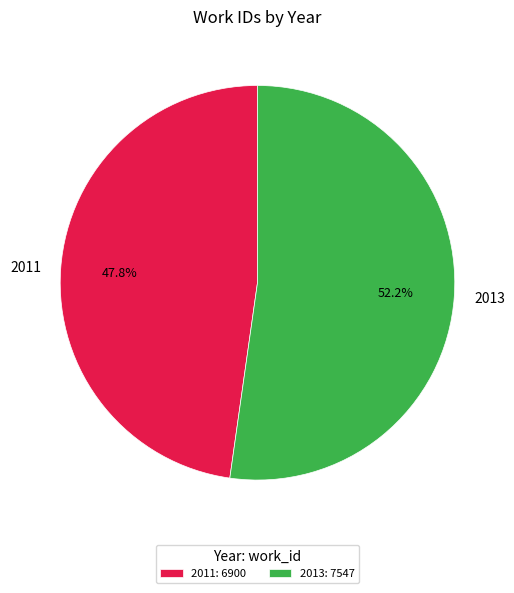

Approximately how many times larger is the value at 2013 compared to 2011?

1.1